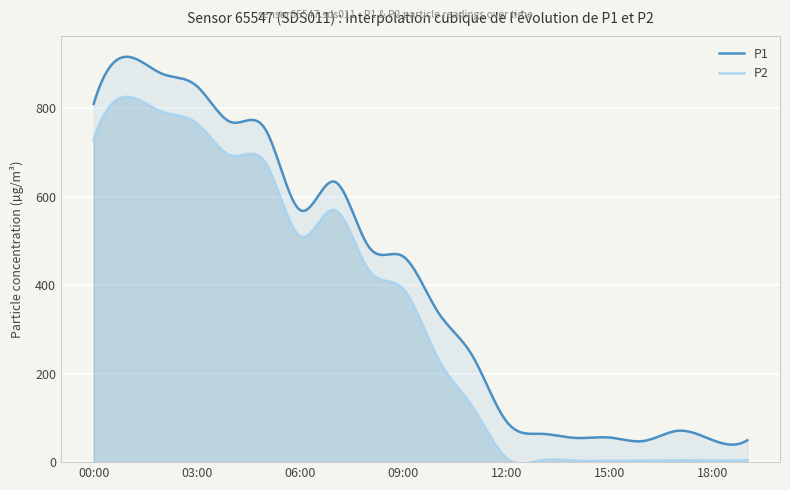

Where does the P1 series first go above 464?

00:00